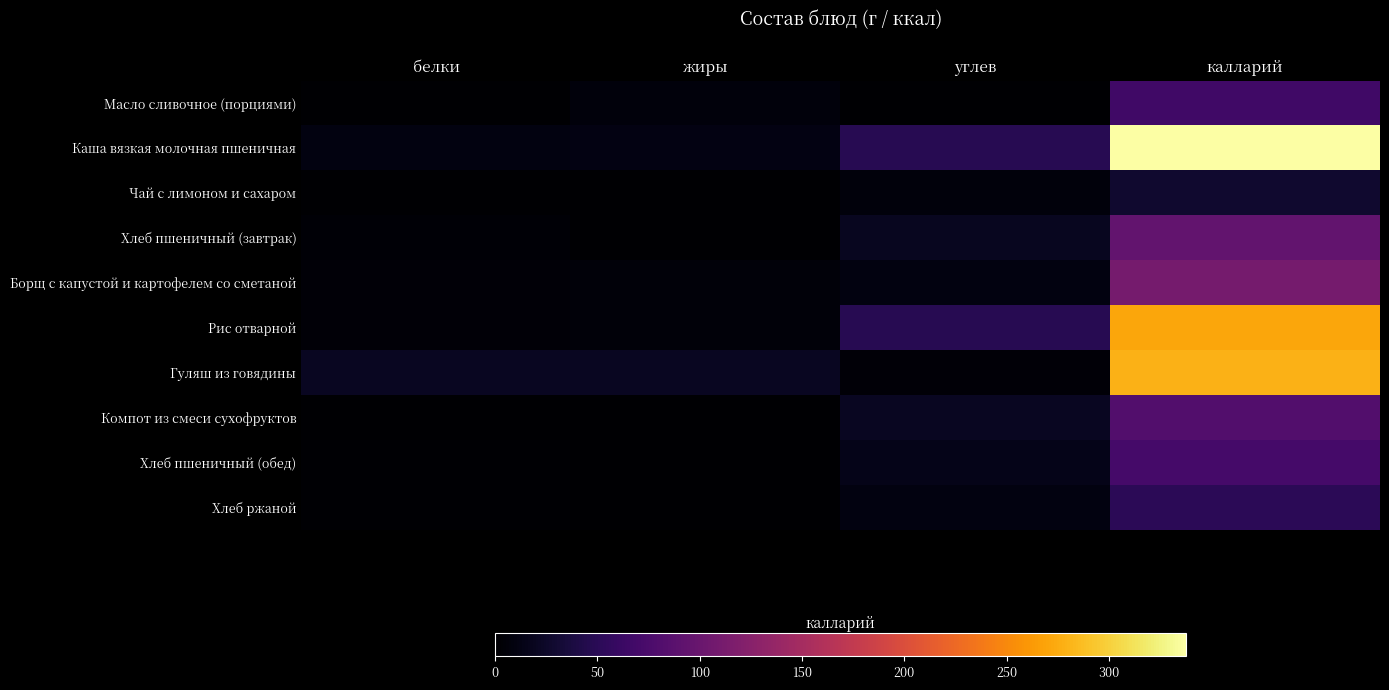

Reading right to left, transcribe all the data shown in this chart.

Масло сливочное (порциями): калларий=66.1	углев=0.1	жиры=7.3	белки=0.1
Каша вязкая молочная пшеничная: калларий=337.8	углев=48.3	жиры=11.6	белки=10.2
Чай с лимоном и сахаром: калларий=27.9	углев=6.6	жиры=0.1	белки=0.2
Хлеб пшеничный (завтрак): калларий=93.8	углев=19.7	жиры=0.3	белки=3.0
Борщ с капустой и картофелем со сметаной: калларий=110.4	углев=10.1	жиры=5.7	белки=4.7
Рис отварной: калларий=271.4	углев=48.6	жиры=6.4	белки=4.8
Гуляш из говядины: калларий=278.6	углев=4.7	жиры=19.8	белки=20.4
Компот из смеси сухофруктов: калларий=80.8	углев=19.8	жиры=0.0	белки=0.4
Хлеб пшеничный (обед): калларий=70.3	углев=14.8	жиры=0.2	белки=2.3
Хлеб ржаной: калларий=51.2	углев=10.0	жиры=0.4	белки=2.0